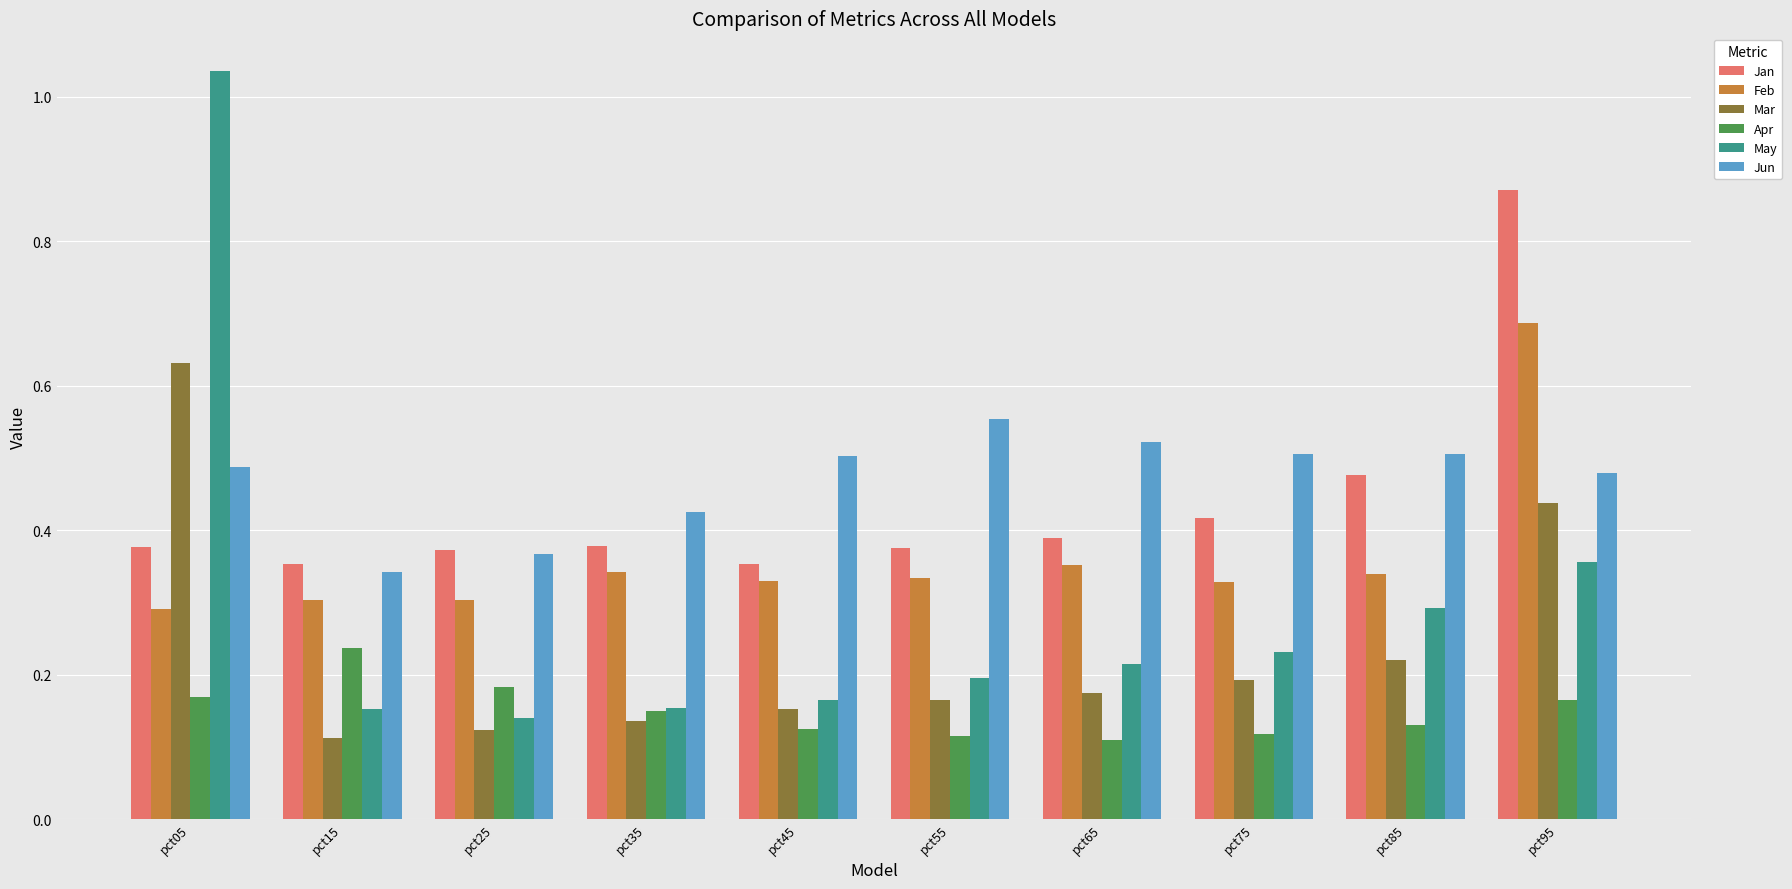

Which series has the largest range (max minus min)?

May